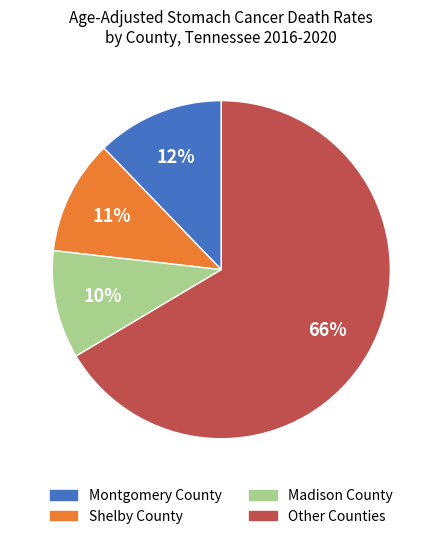

Rank the categories by value from highest to lowest.

Other Counties, Montgomery County, Shelby County, Madison County